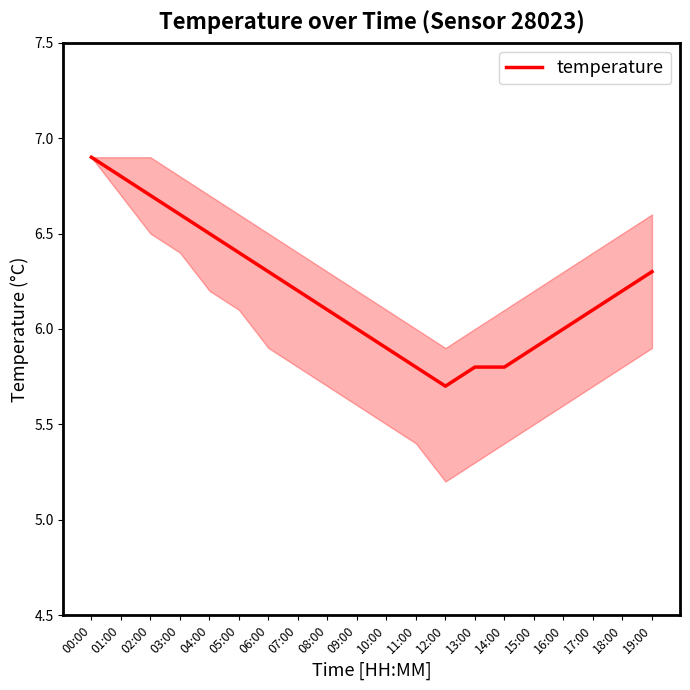

Which label corresponds to the largest value in the chart?

00:00